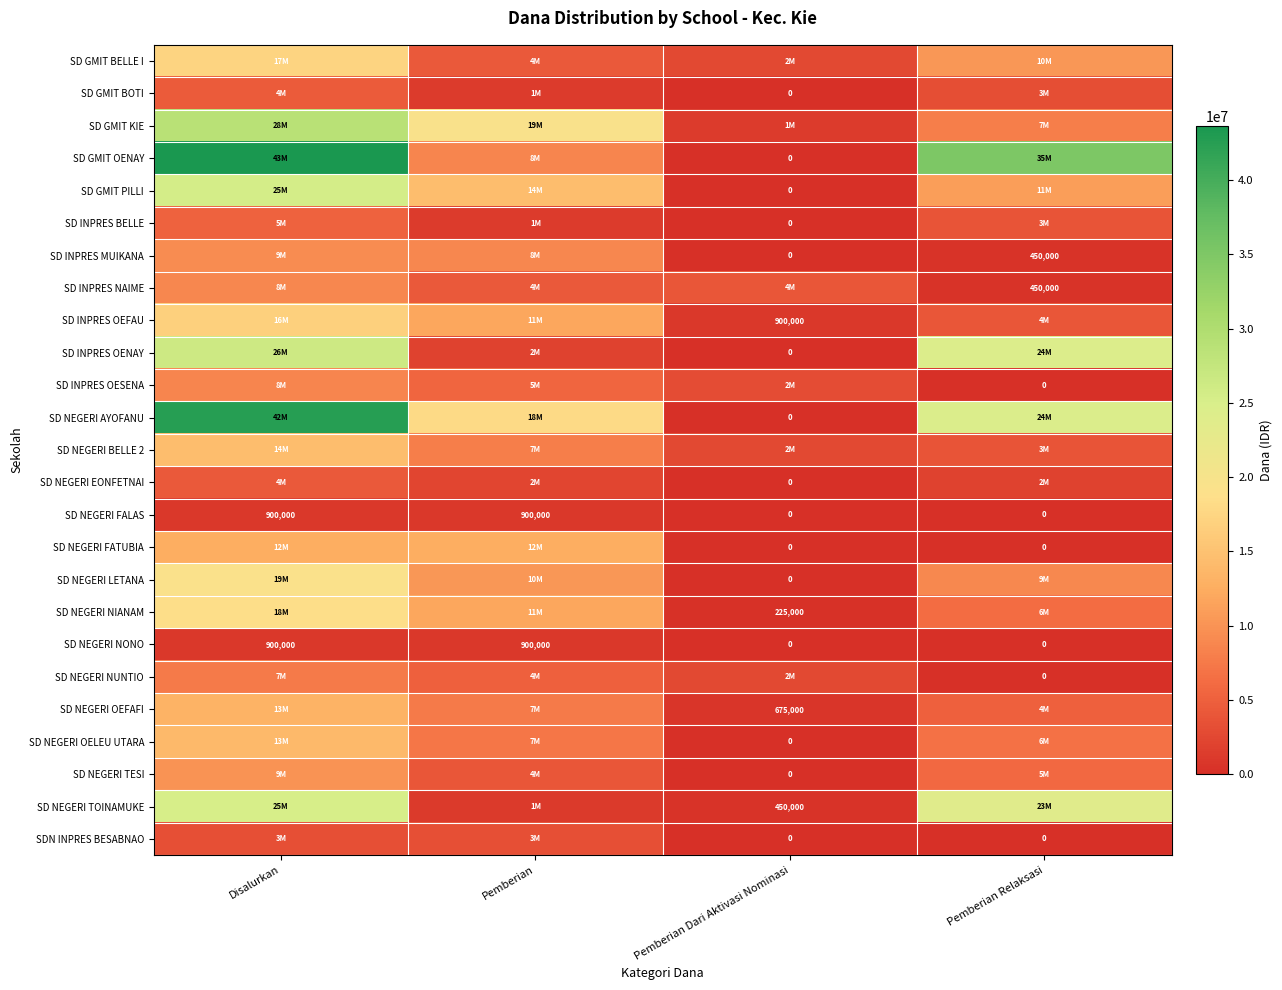

The value of SD NEGERI NONO at Pemberian Relaksasi is 621023. True or false?

False